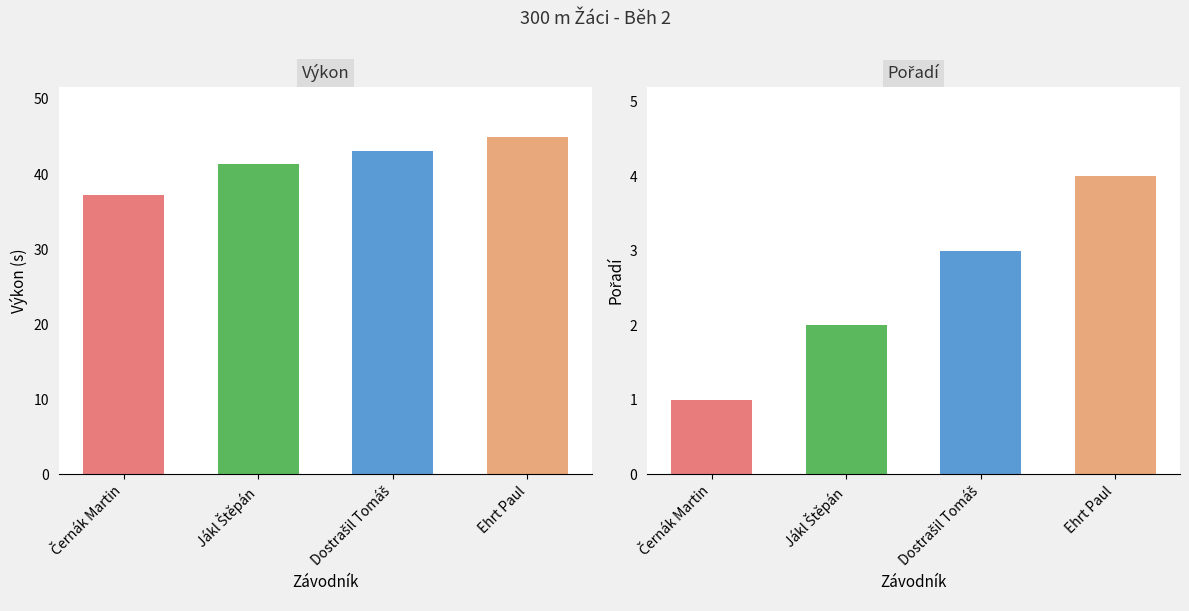

Rank the series by their average value, from highest to lowest.

Výkon, Pořadí